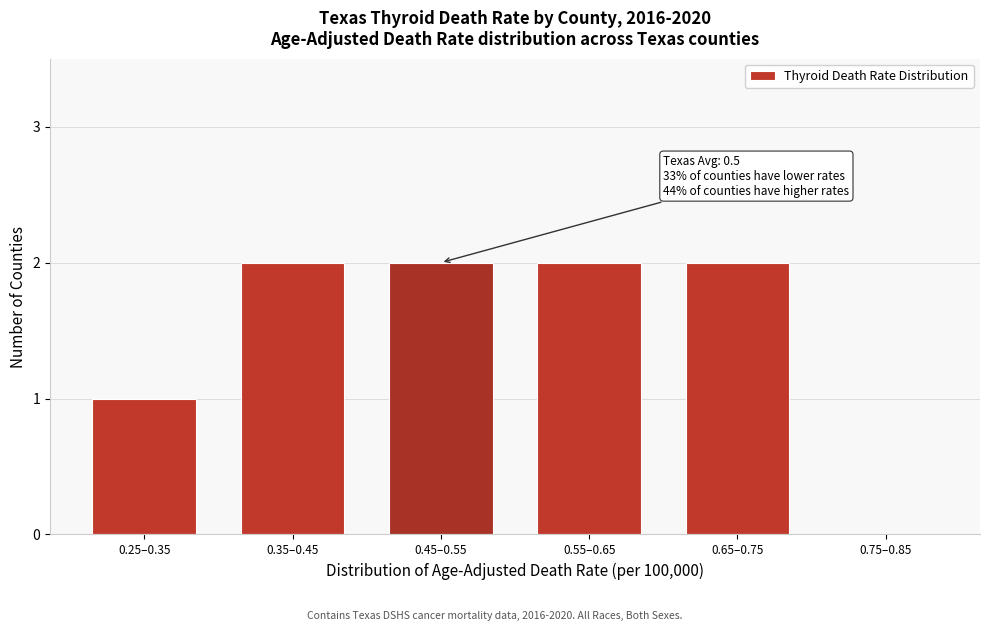

The chart shows a value of 0 at 0.25–0.35. True or false?

False